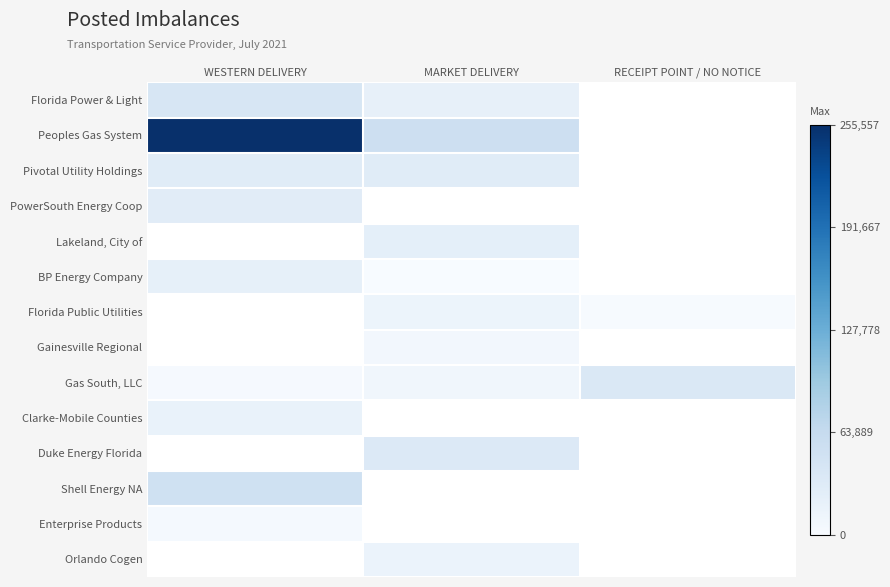

Which category has the highest value across all series?

WESTERN DELIVERY